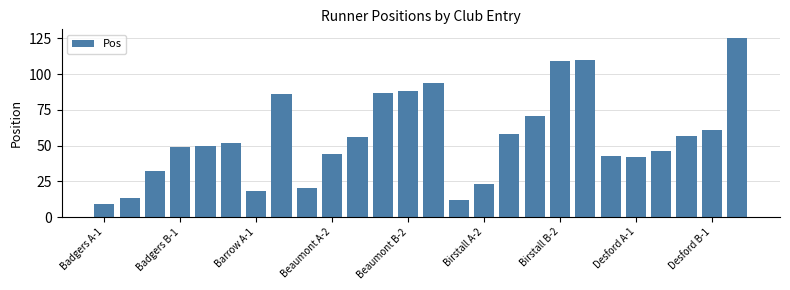

What is the difference between the maximum and minimum values?

116